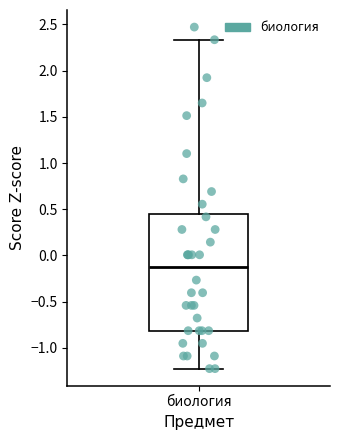

Transcribe this box plot: give where the median line is, the range the box spans, and where the two whiskers end, as read against the y-axis. The values are not printed on the chart, so give them approximately, as read against the axis.

median -0.15, box -0.80 to 0.45, whiskers -1.20 to 2.35